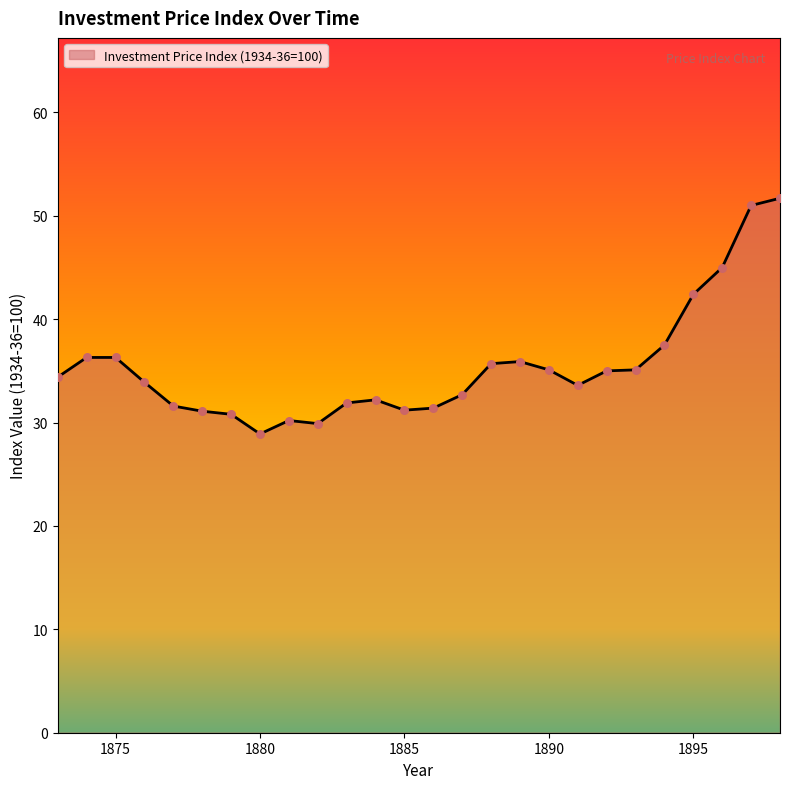

What is the smallest value displayed?

28.9